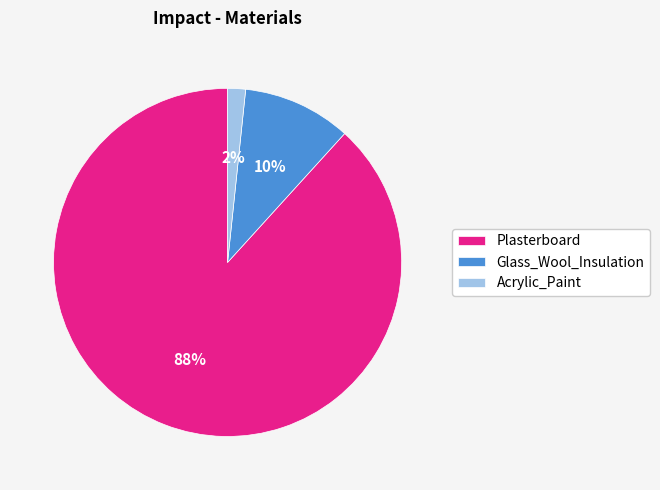

What percentage is the Glass_Wool_Insulation slice, to the nearest percent?

10%